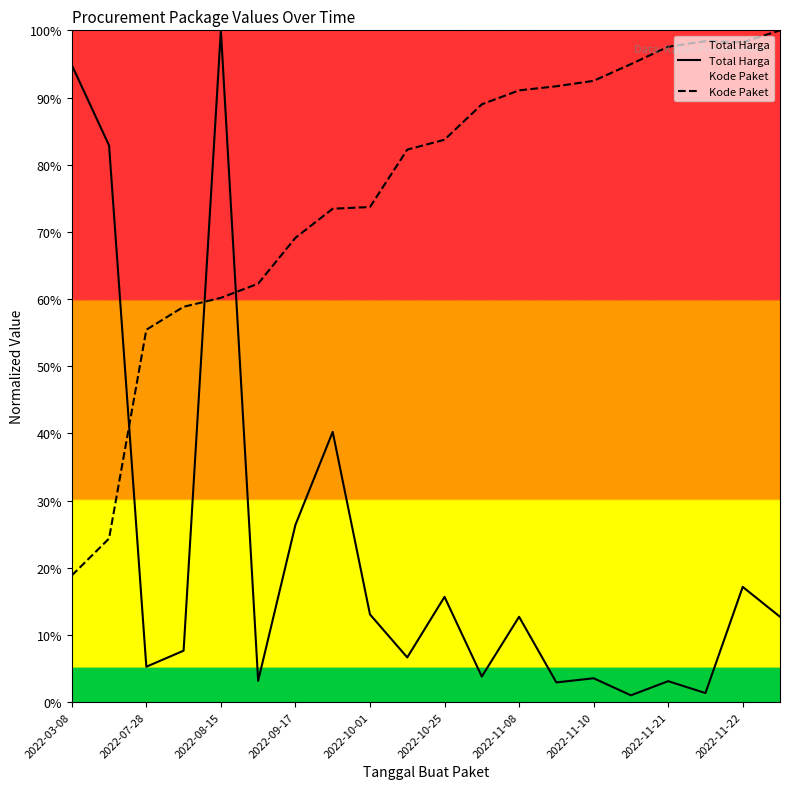

True or false: Kode Paket and Total Harga intersect in this chart.

True